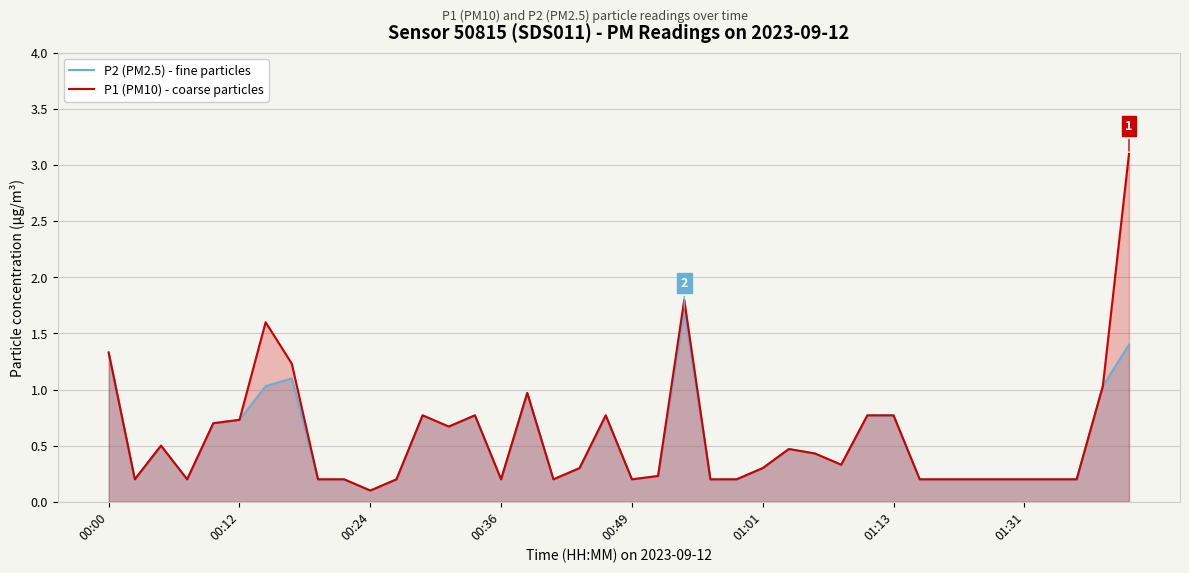

True or false: P2 (PM2.5) - fine particles has a value of 0.8 at 29.

True